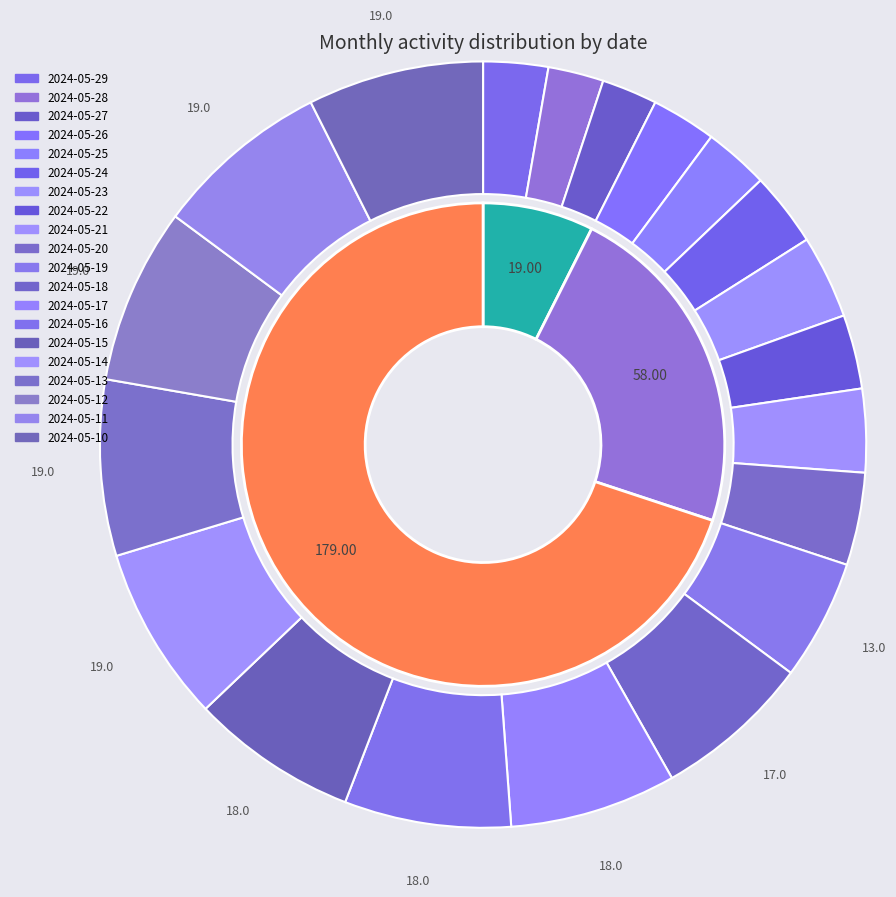

Rank the categories by value from highest to lowest.

2024-05-14, 2024-05-13, 2024-05-12, 2024-05-11, 2024-05-10, 2024-05-17, 2024-05-16, 2024-05-15, 2024-05-18, 2024-05-19, 2024-05-20, 2024-05-23, 2024-05-21, 2024-05-24, 2024-05-22, 2024-05-29, 2024-05-26, 2024-05-25, 2024-05-28, 2024-05-27